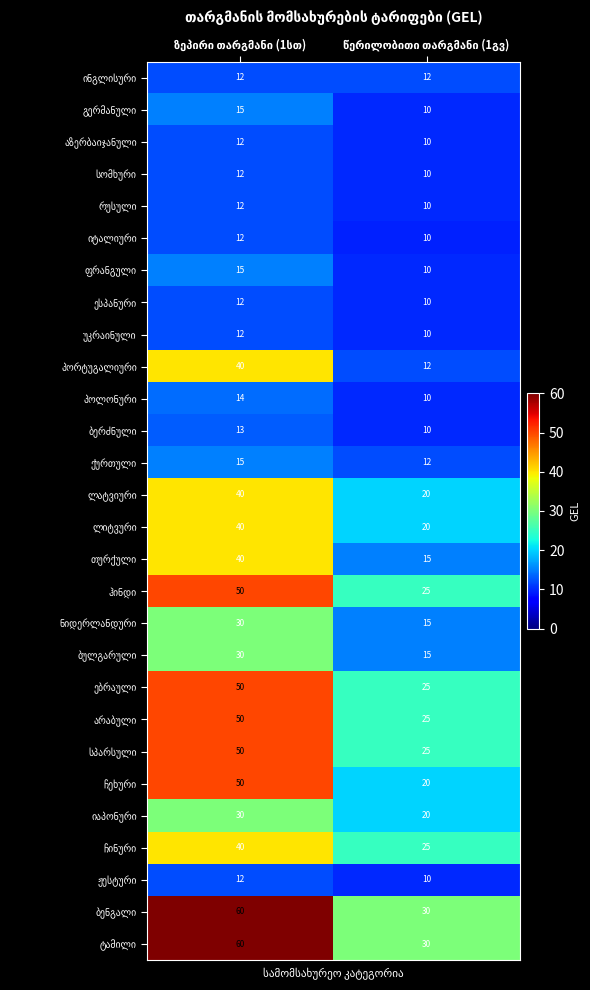

How many categories are shown in the chart?

2